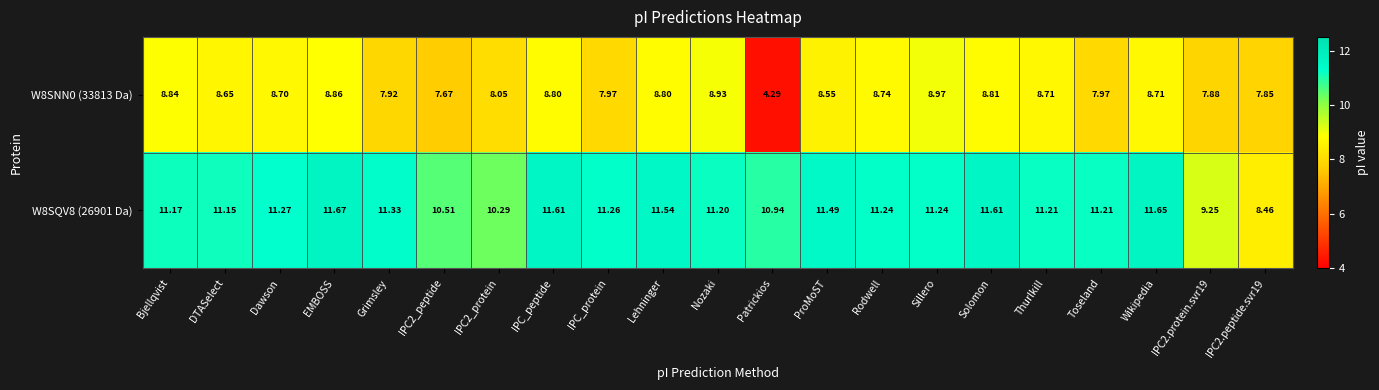

Between IPC2_peptide and Nozaki, which series saw the biggest shift?

W8SNN0 (33813 Da)